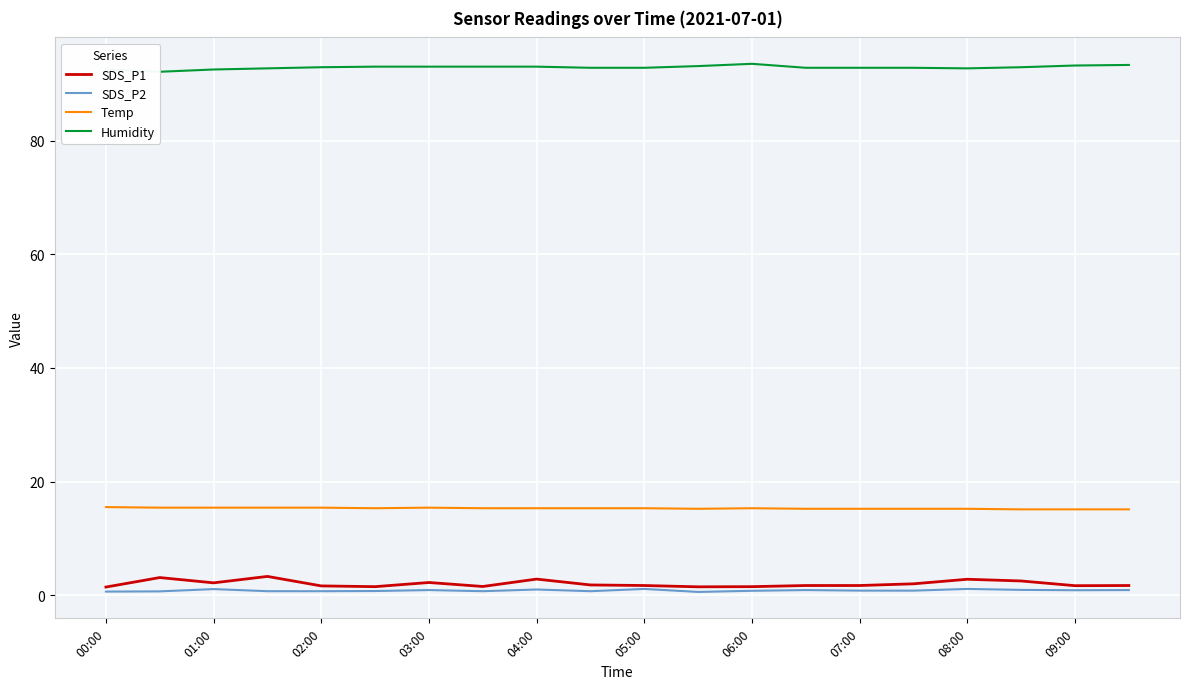

True or false: Humidity and Temp intersect in this chart.

False